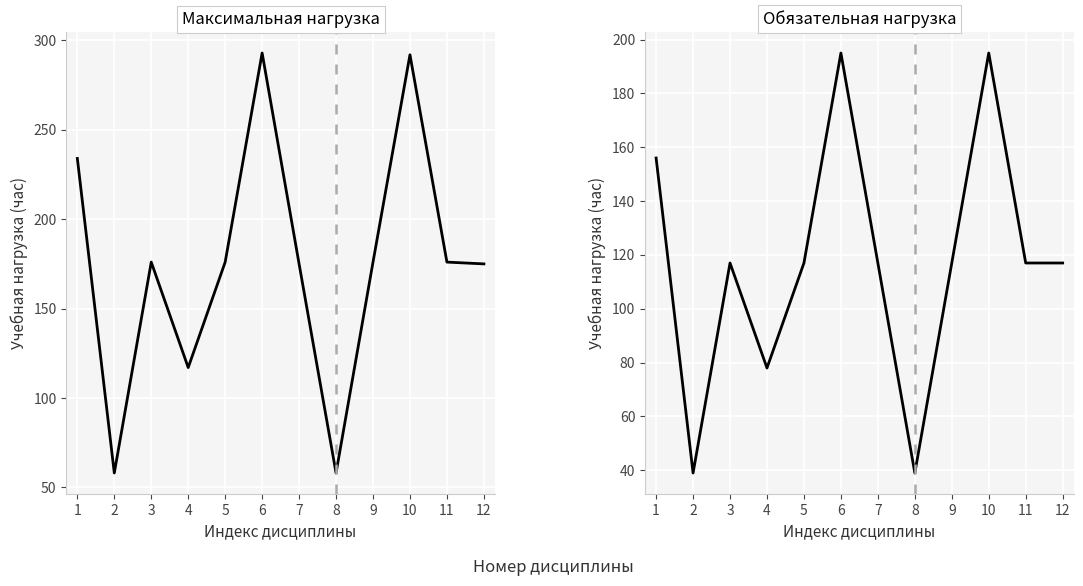

What is the total value across all series at 7?

292